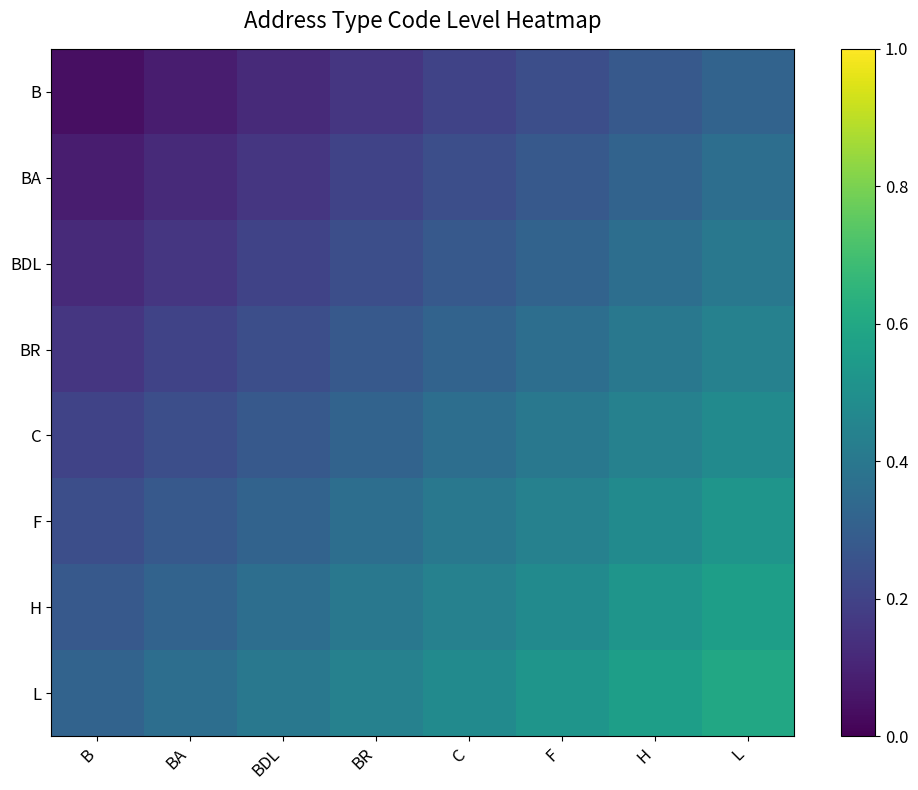

Rank the series by their maximum value, from highest to lowest.

L, H, F, C, BR, BDL, BA, B